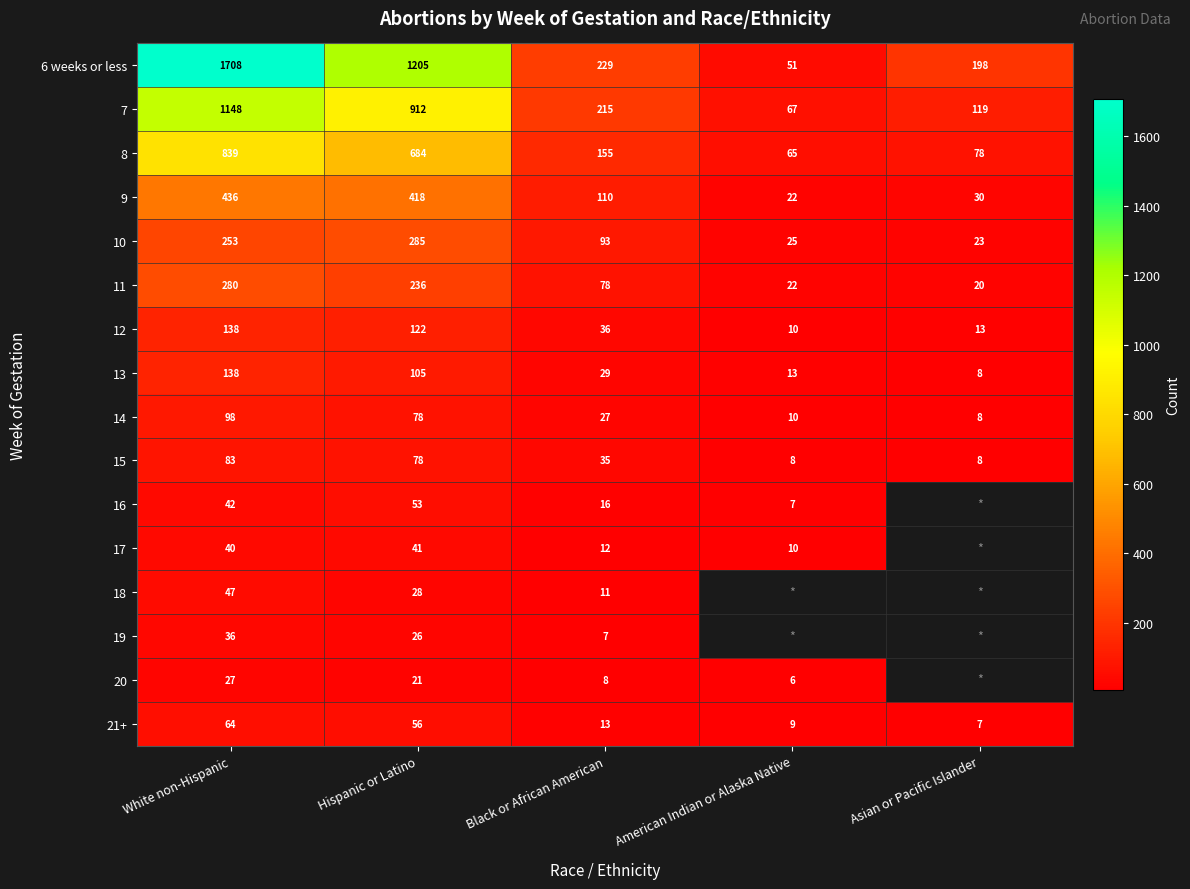

What is the minimum value shown in the chart?

6.0